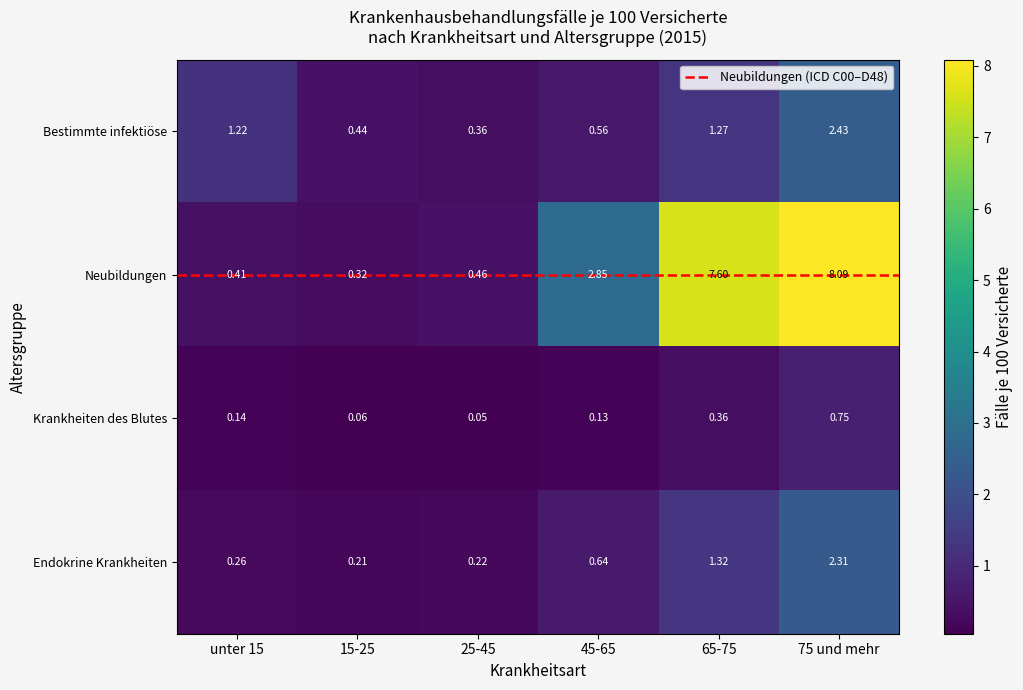

Between 15-25 and 25-45, which series saw the biggest shift?

Neubildungen